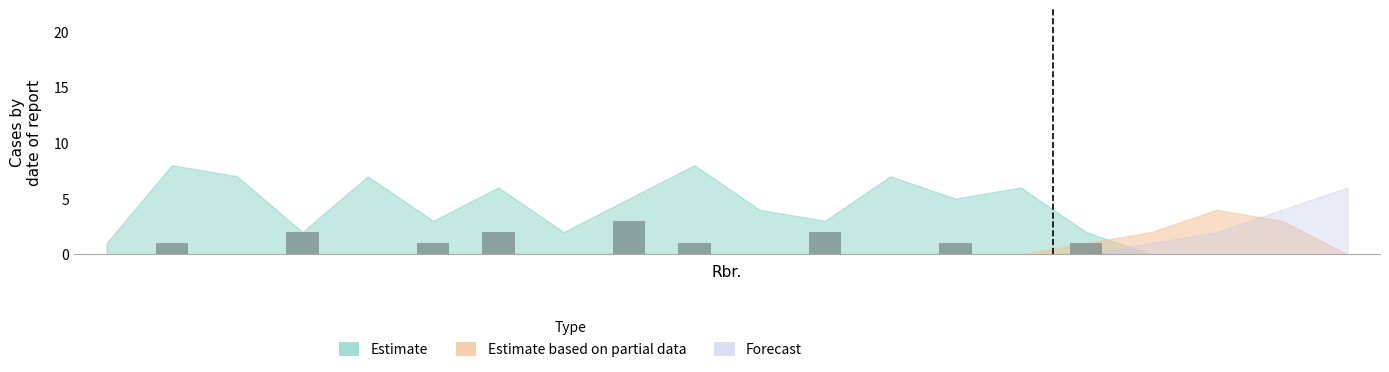

What is the maximum value shown in the chart?

3